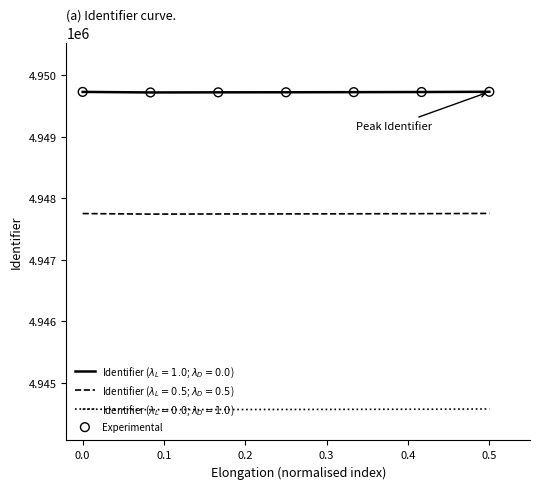

What is the maximum value shown in the chart?

4949728.0